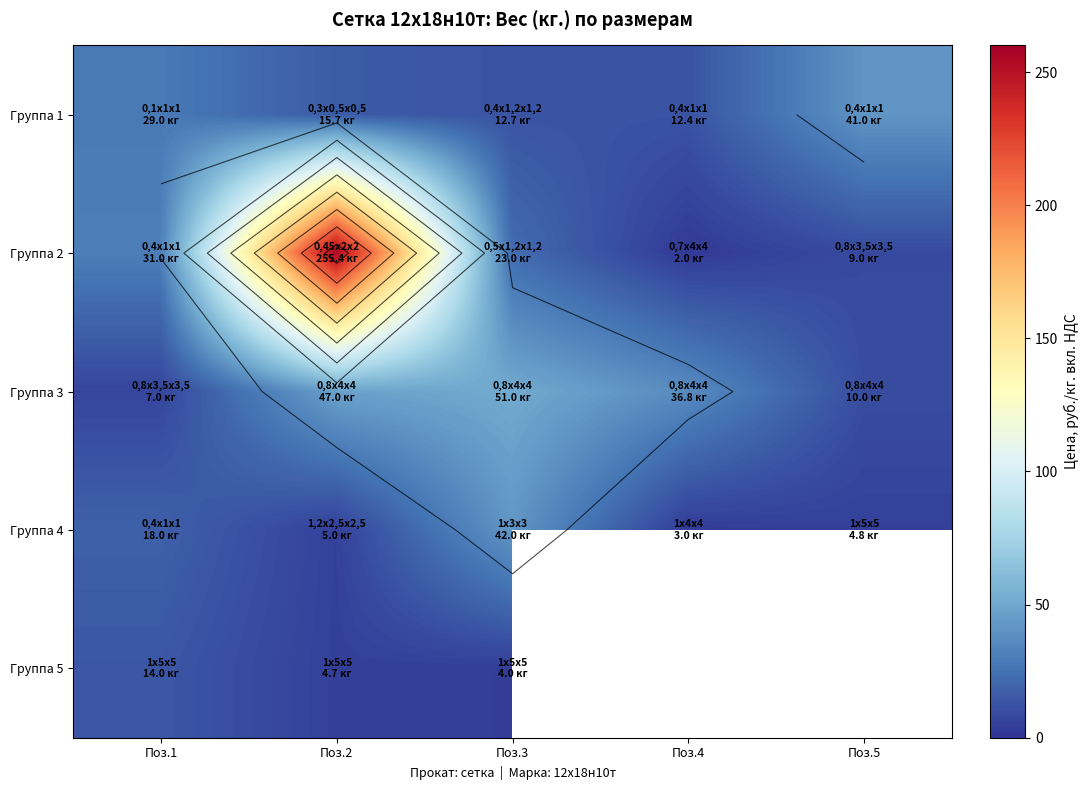

Which series changed the most between Поз.1 and Поз.2?

Группа 2